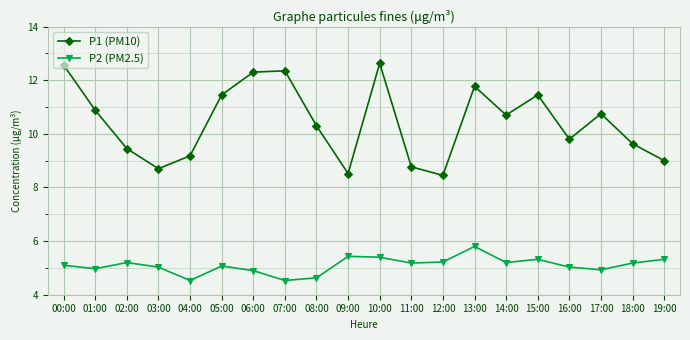

Which series has the largest total across all categories?

P1 (PM10)